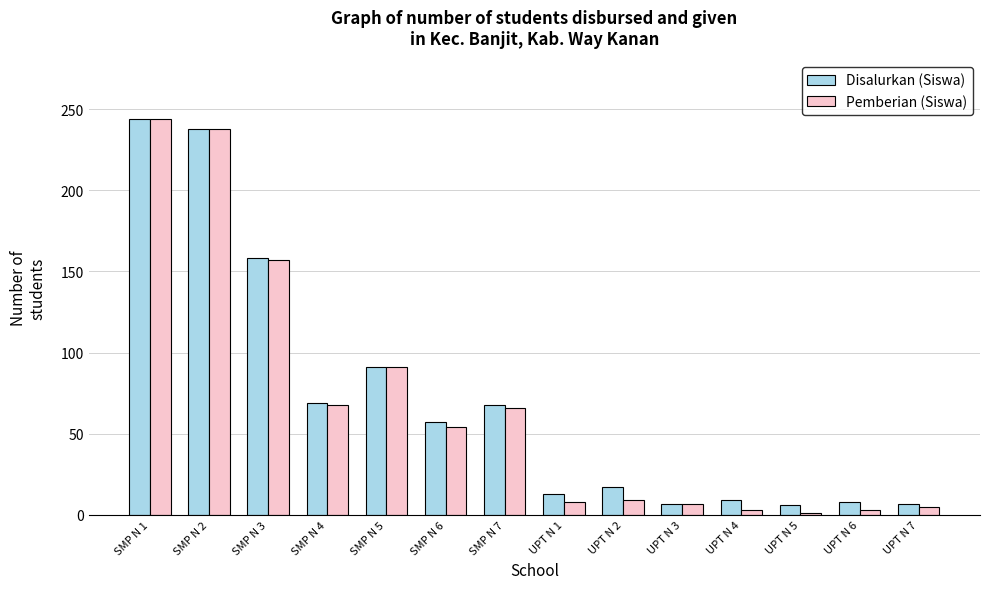

The value of Disalurkan (Siswa) at SMP N 2 is 102. True or false?

False